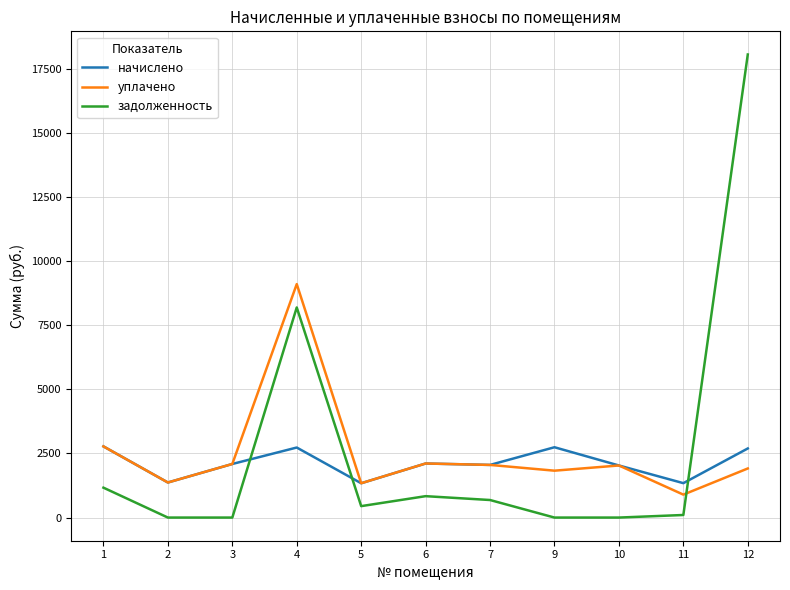

Rank the series by their maximum value, from highest to lowest.

задолженность, уплачено, начислено